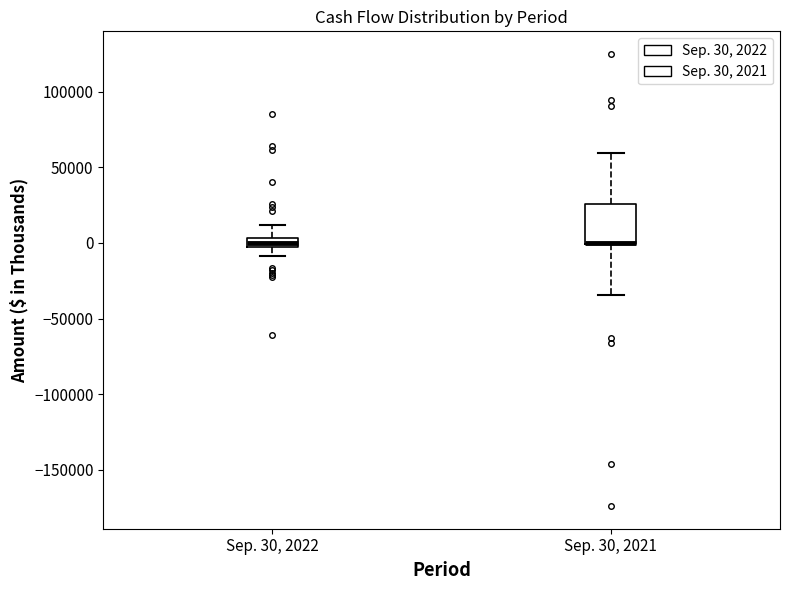

Where does the upper whisker of the box for Sep. 30, 2021 end on the y-axis? The values are not printed on the chart, so give them approximately, as read against the axis.

60000